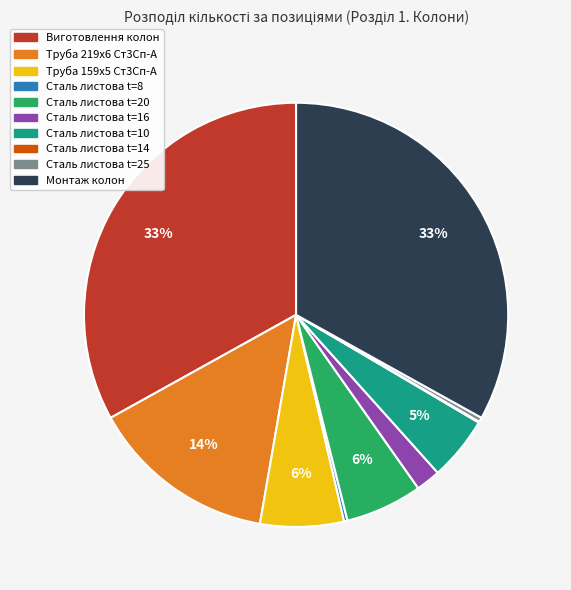

To the nearest percent, what is the average slice percentage?

10%